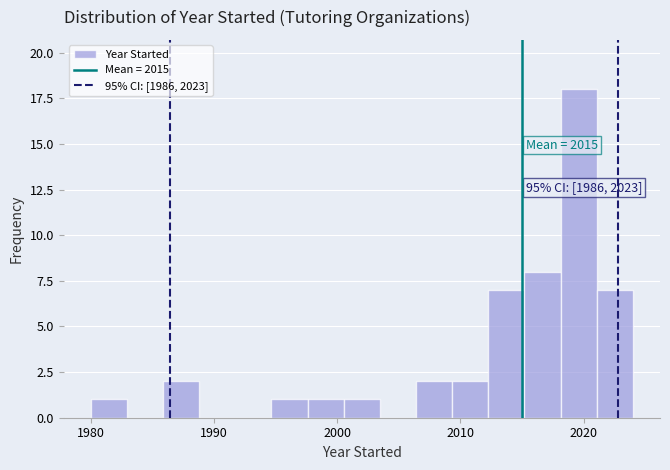

Read against the x-axis, roughly where is the centre of the tallest bar?

2020